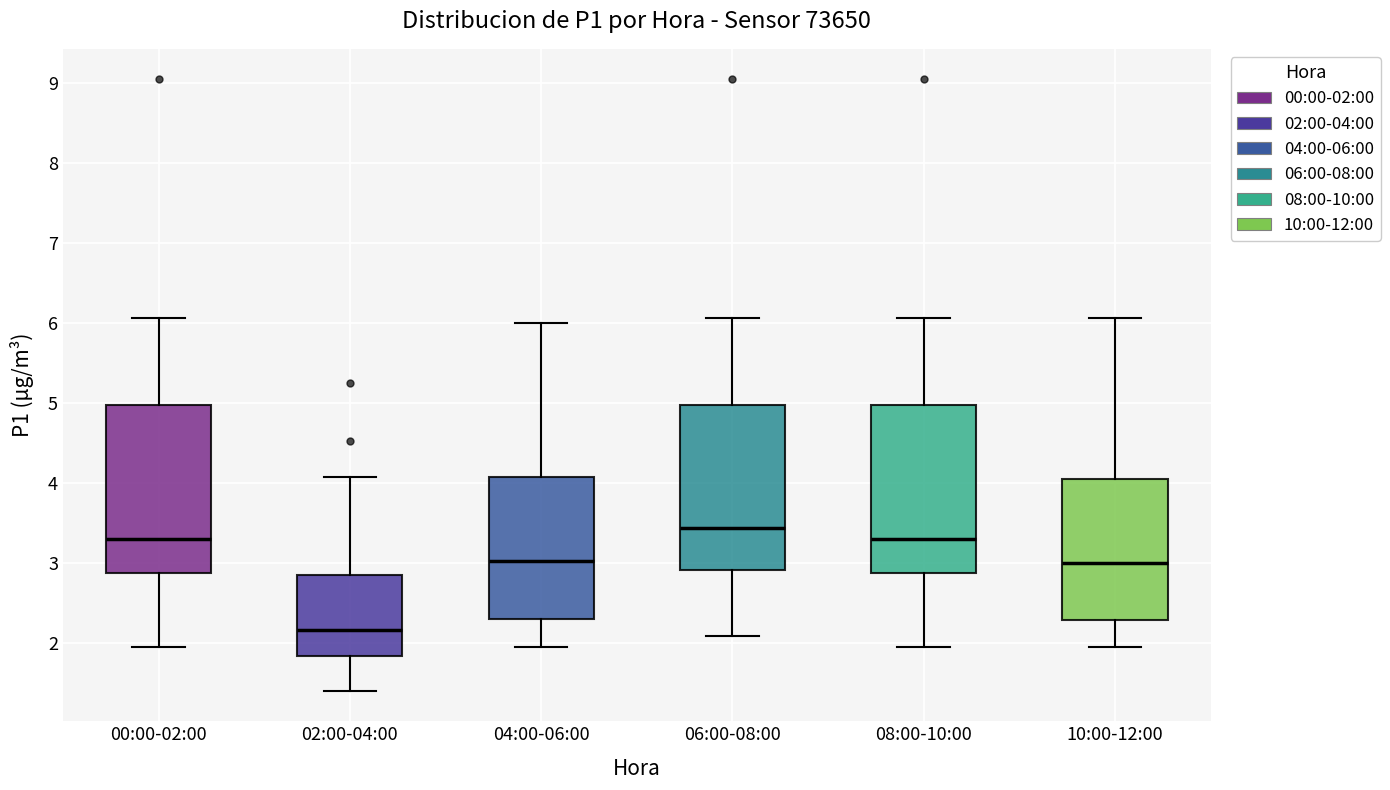

Reading left to right, transcribe this box plot: for each box, give where its median line is, the range the box spans, and where its two whiskers end, as read against the y-axis. The values are not printed on the chart, so give them approximately, as read against the axis.

00:00-02:00: median 3.3, box 2.9 to 5.0, whiskers 2.0 to 6.1
02:00-04:00: median 2.2, box 1.8 to 2.9, whiskers 1.4 to 4.1
04:00-06:00: median 3.0, box 2.3 to 4.1, whiskers 2.0 to 6.0
06:00-08:00: median 3.4, box 2.9 to 5.0, whiskers 2.1 to 6.1
08:00-10:00: median 3.3, box 2.9 to 5.0, whiskers 2.0 to 6.1
10:00-12:00: median 3.0, box 2.3 to 4.1, whiskers 2.0 to 6.1